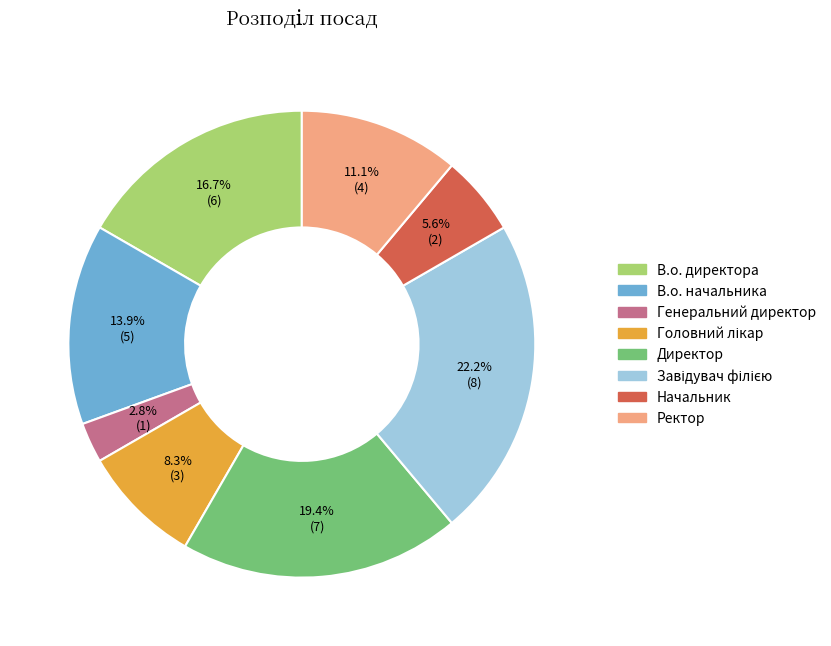

What percentage is the В.о. директора slice, to the nearest percent?

17%